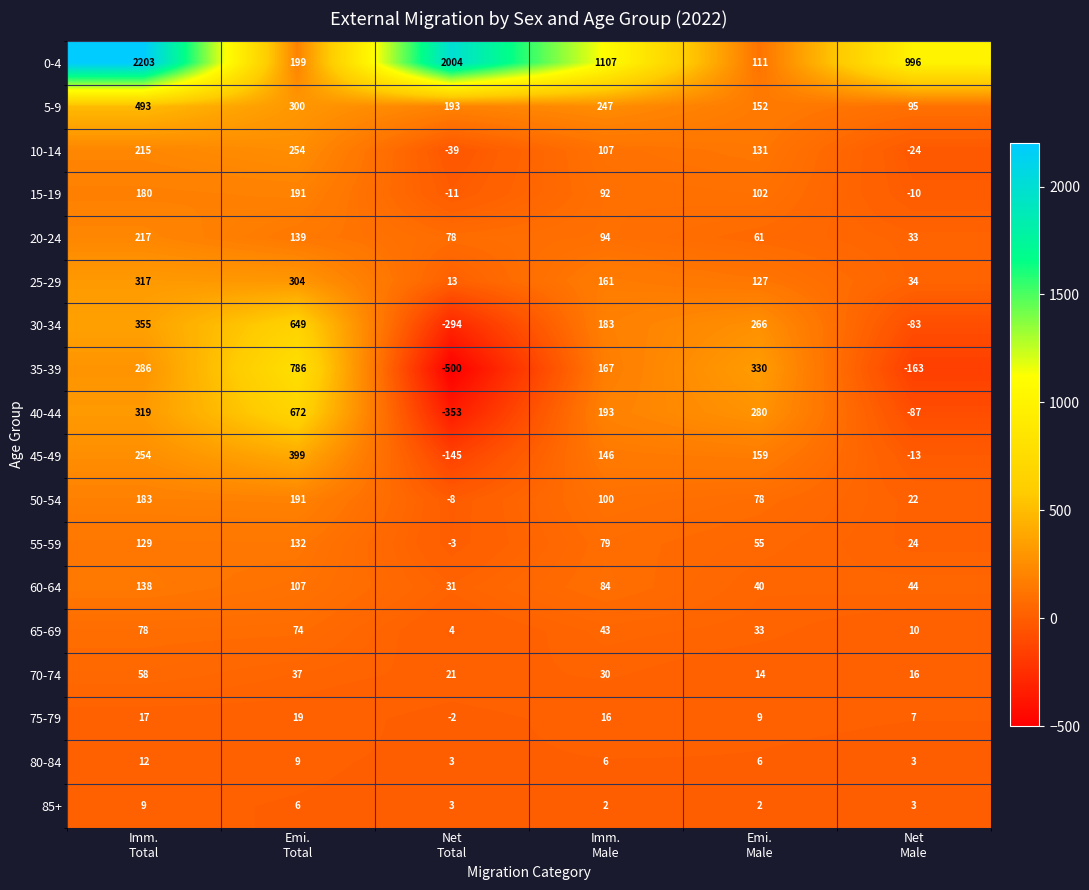

What is the sum of all 80-84 values?

39